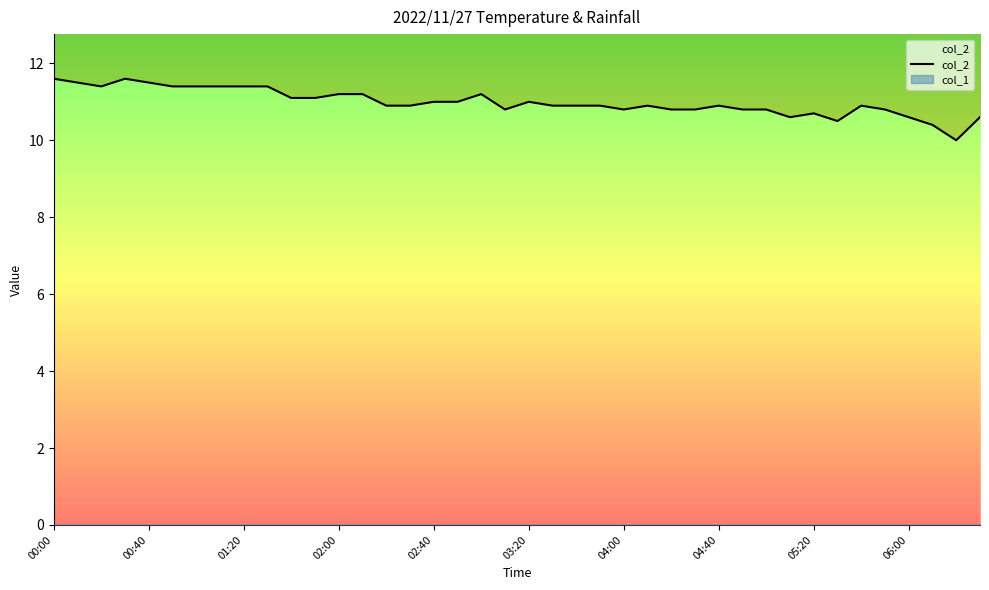

What position from the right is 15?

25